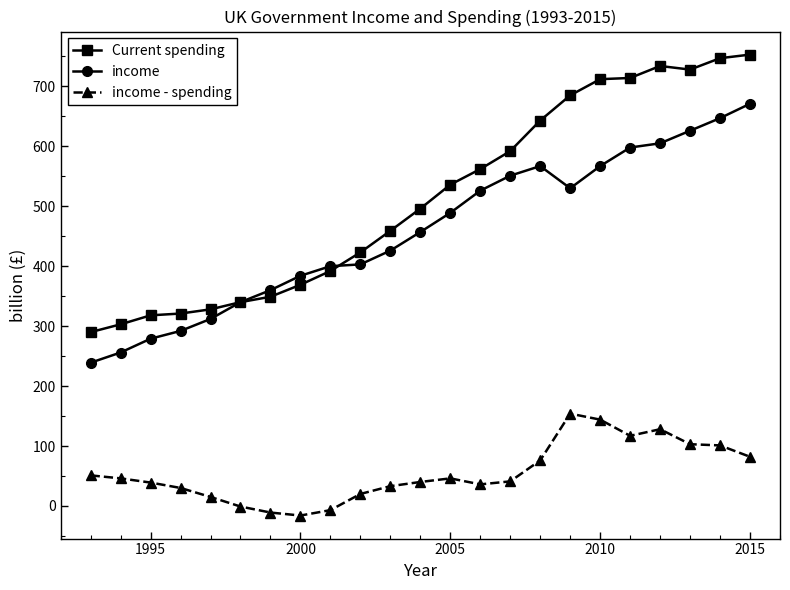

Which series has the largest range (max minus min)?

Current spending